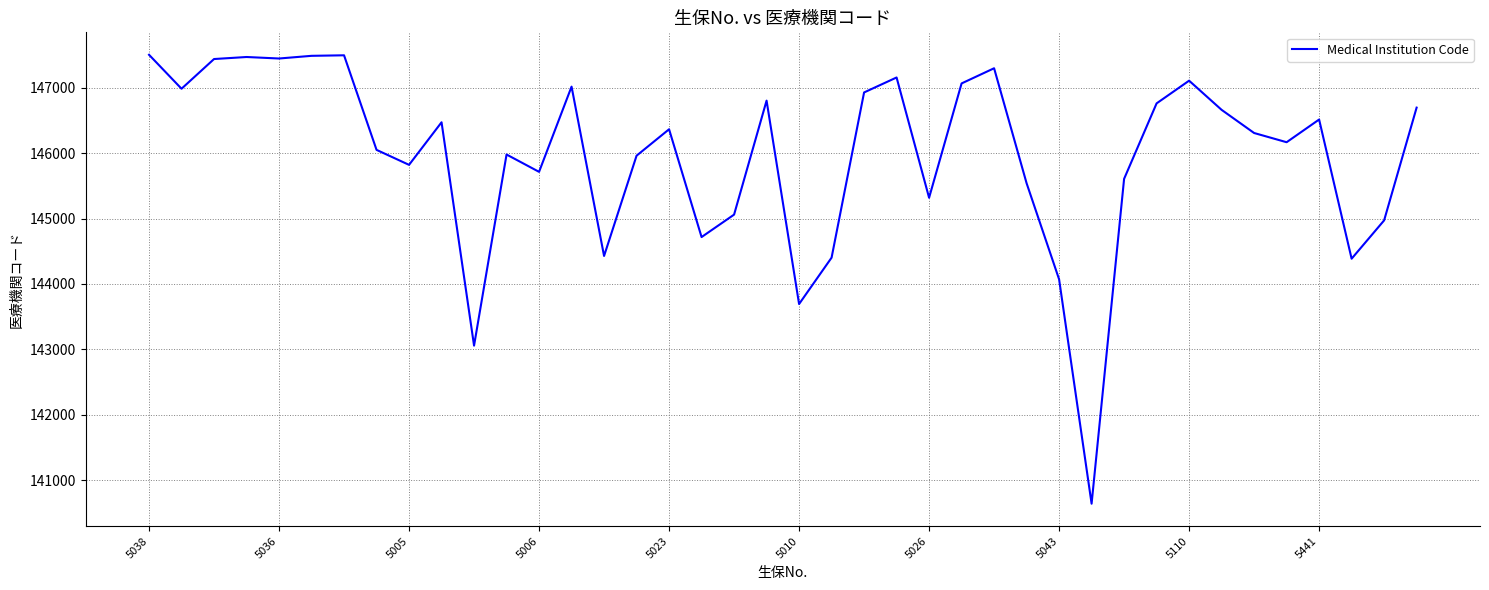

What is the difference between the maximum and minimum values?

6864